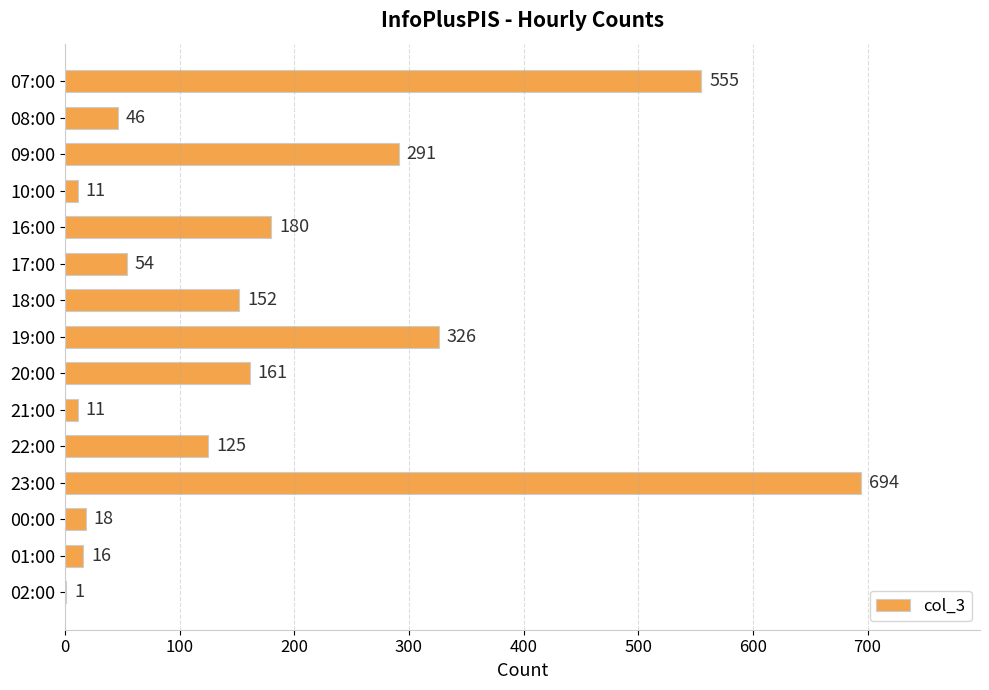

What is the sum of all values?

2641